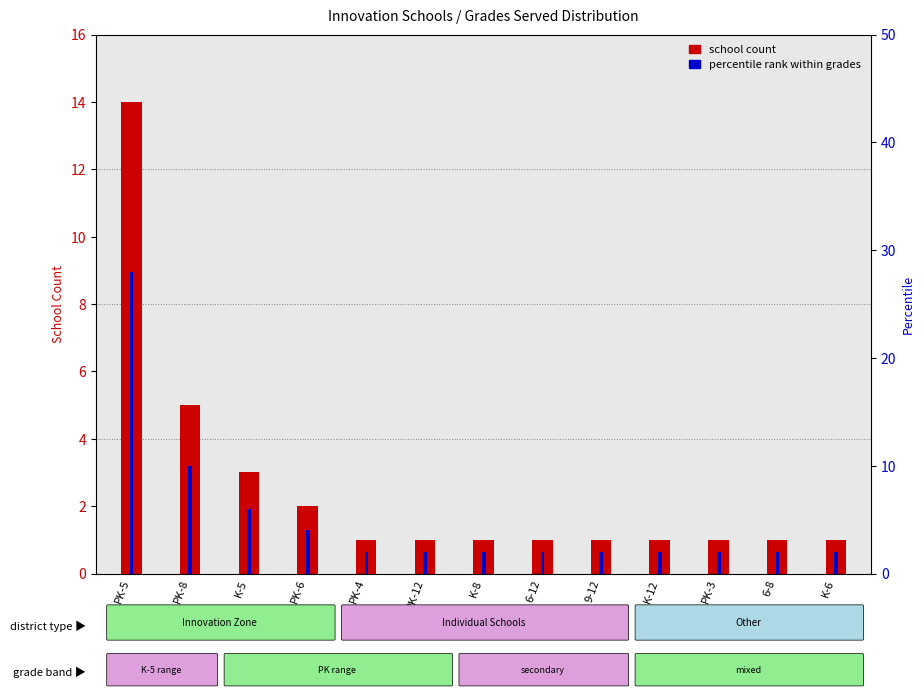

What is the difference between the school count values at PK-5 and 6-12?

13